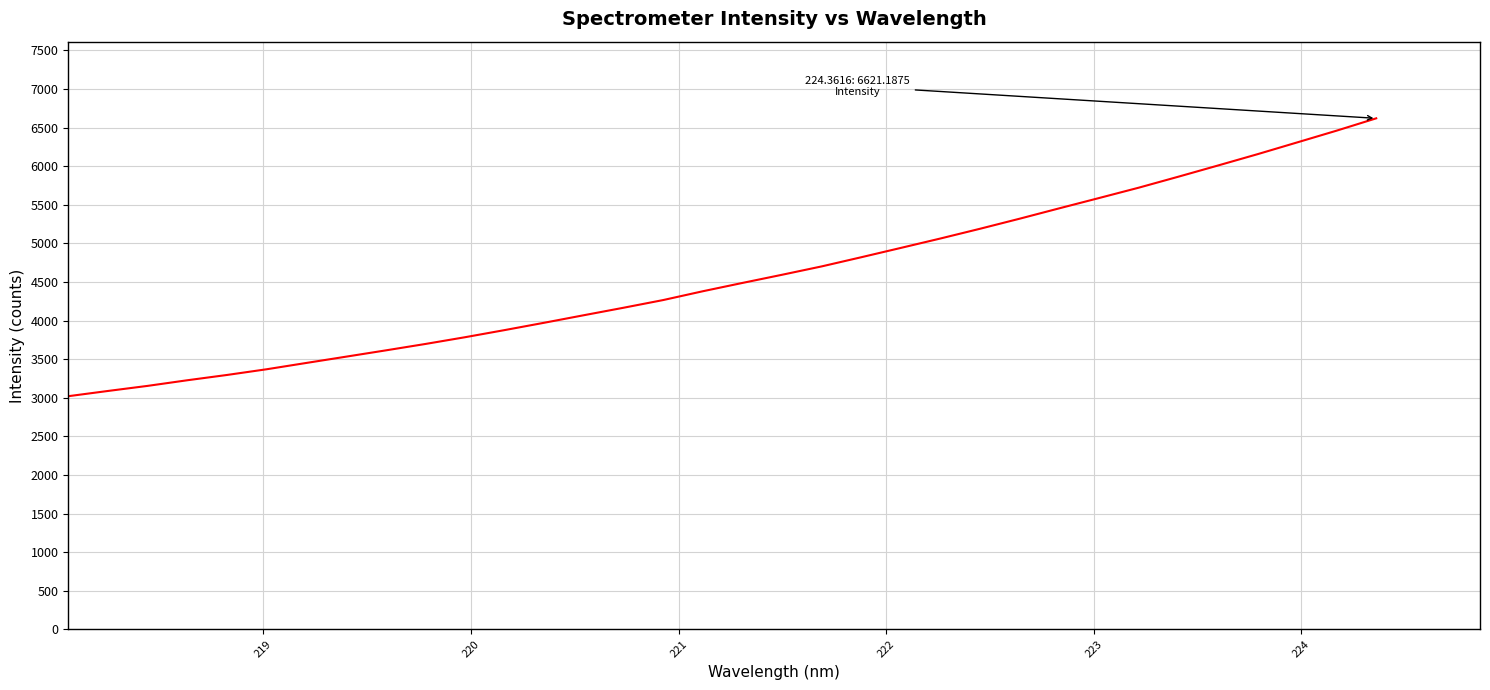

What is the smallest value displayed?

3021.2